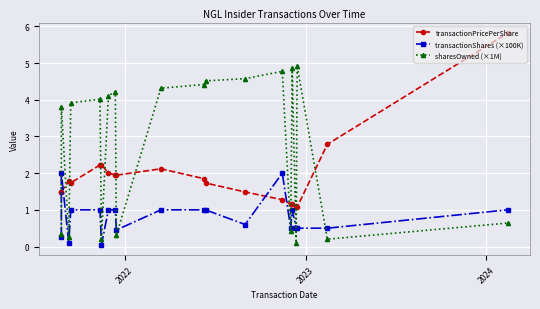

List the series in order of their peak value, highest first.

transactionPricePerShare, sharesOwned (×1M), transactionShares (×100K)